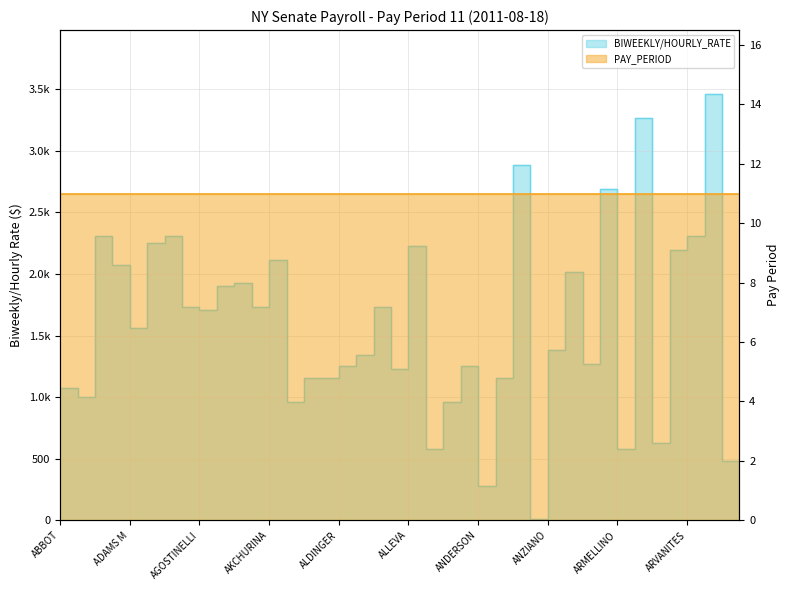

Where is the data nearest to the value 1735?

AGDERN